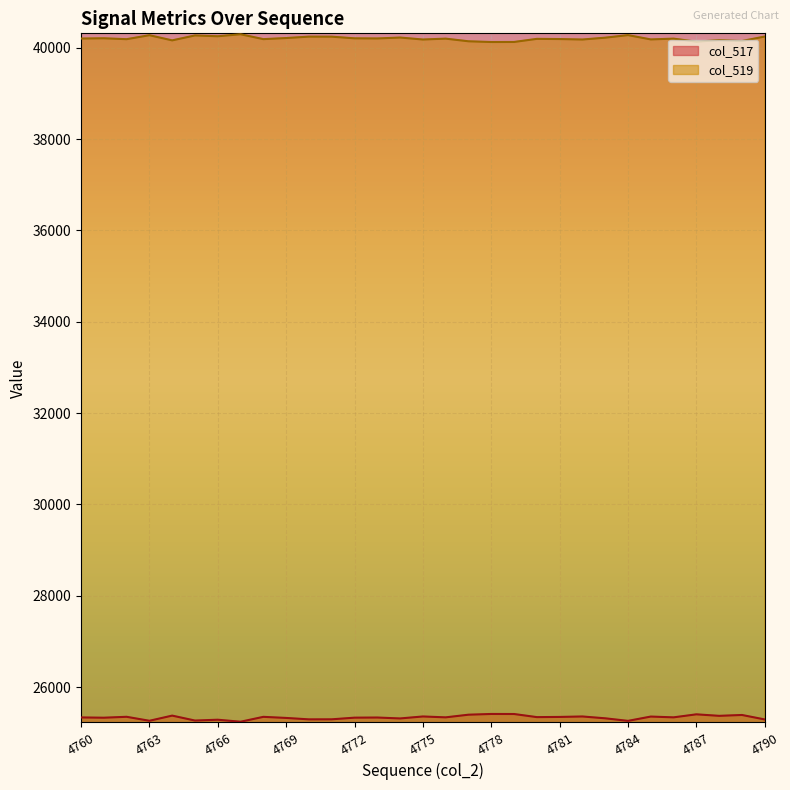

True or false: col_519 has more than 1 points higher than both neighbors.

True